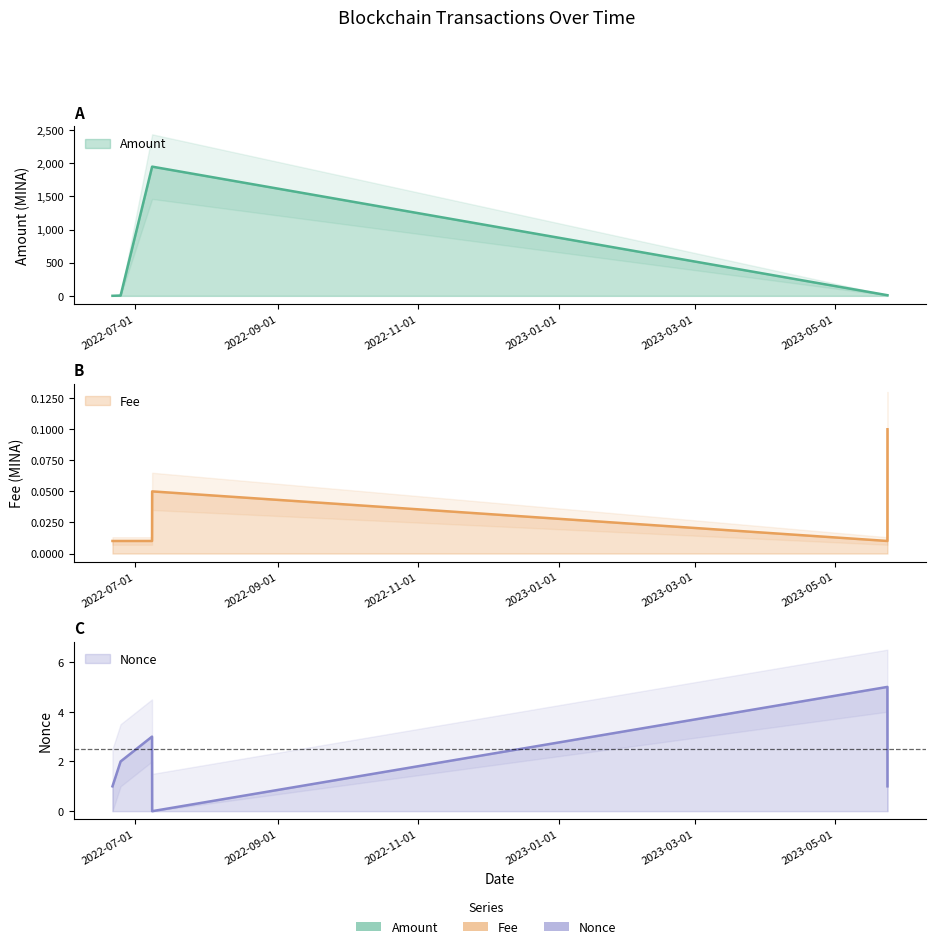

Which has a higher value, 2022-06-24 or 2023-05-23 18:30?

2023-05-23 18:30